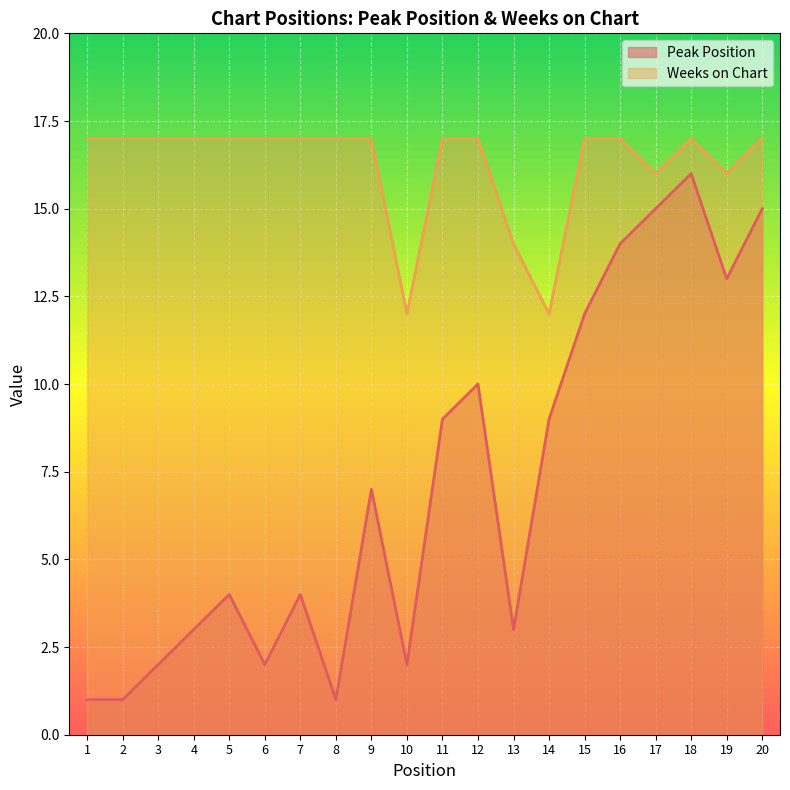

Reading left to right, transcribe all the data shown in this chart.

Peak Position: 1=1	2=1	3=2	4=3	5=4	6=2	7=4	8=1	9=7	10=2	11=9	12=10	13=3	14=9	15=12	16=14	17=15	18=16	19=13	20=15
Weeks on Chart: 1=17	2=17	3=17	4=17	5=17	6=17	7=17	8=17	9=17	10=12	11=17	12=17	13=14	14=12	15=17	16=17	17=16	18=17	19=16	20=17